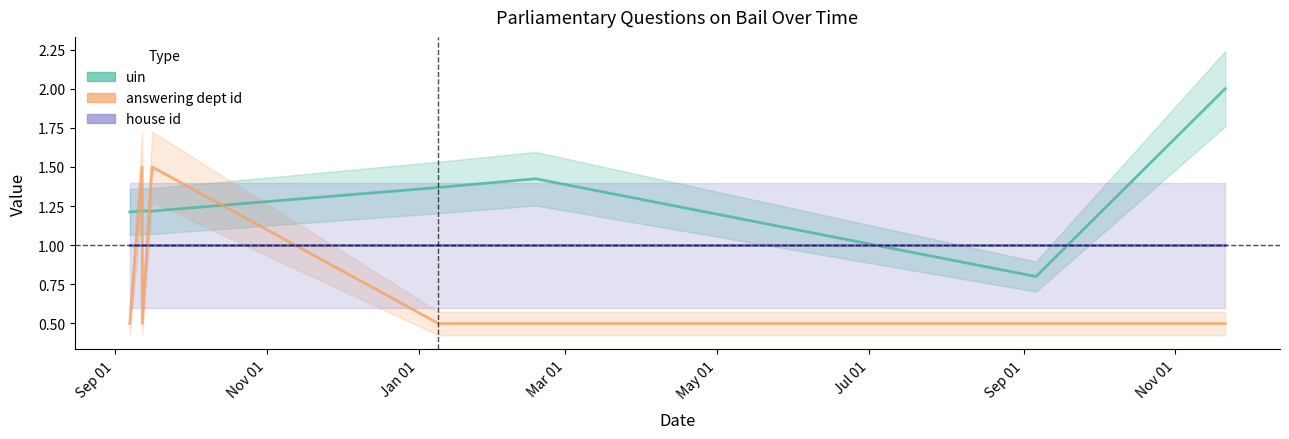

How many uin values are between 1 and 2?

8